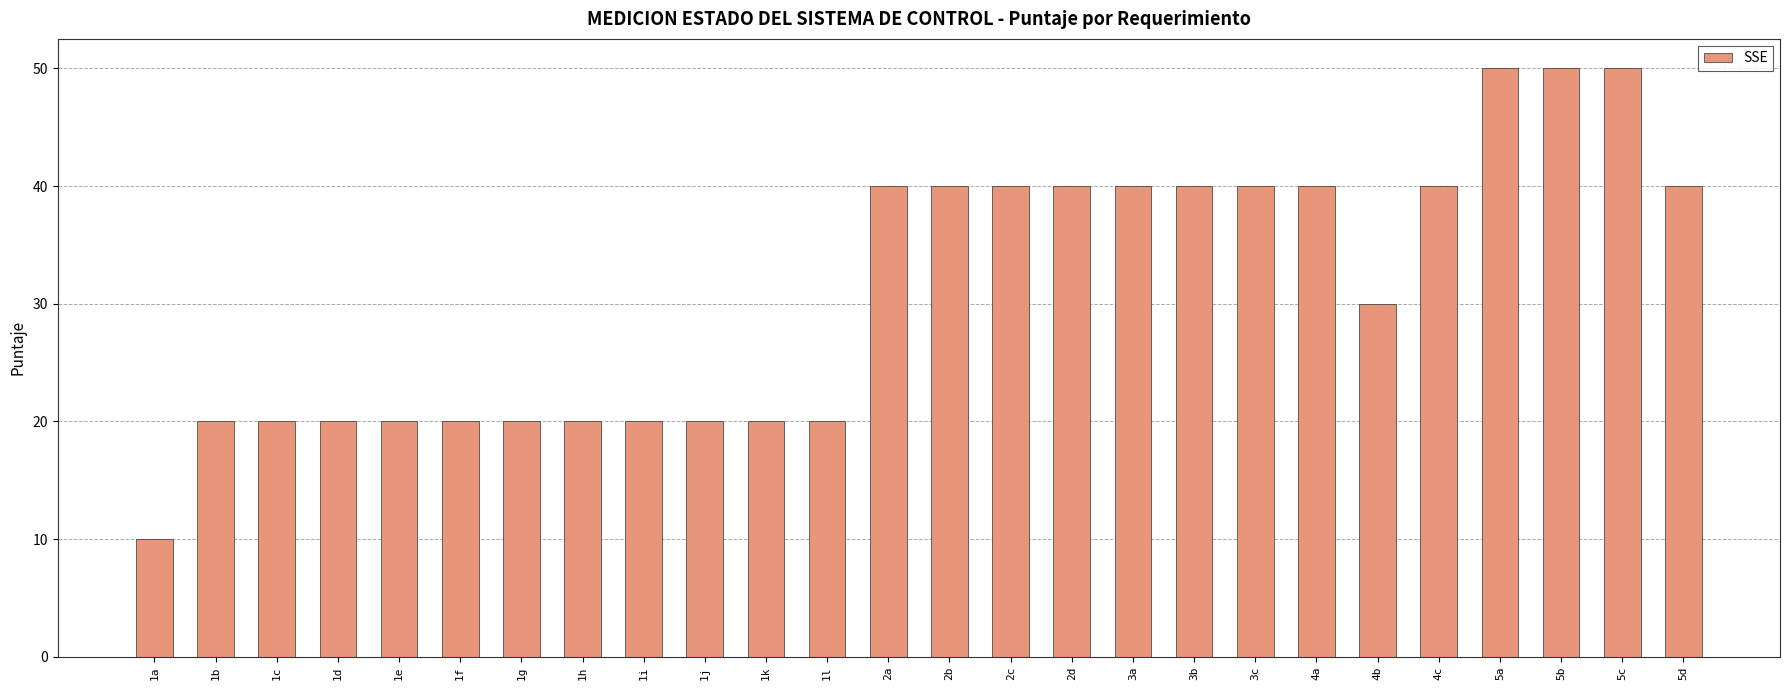

What is the label of the 26th bar from the right?

1a